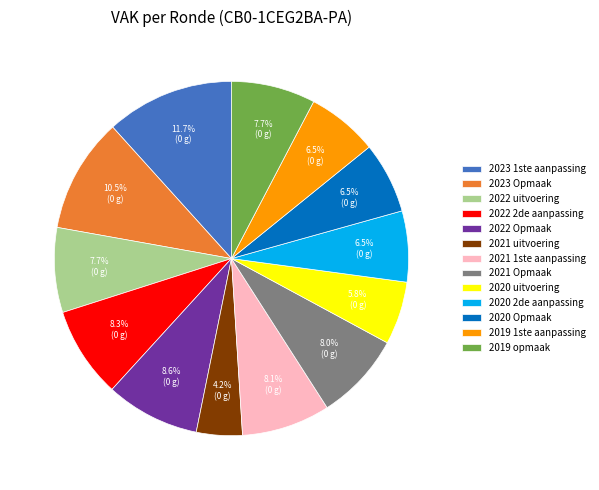

What is the largest slice in the pie chart?

2023 1ste aanpassing